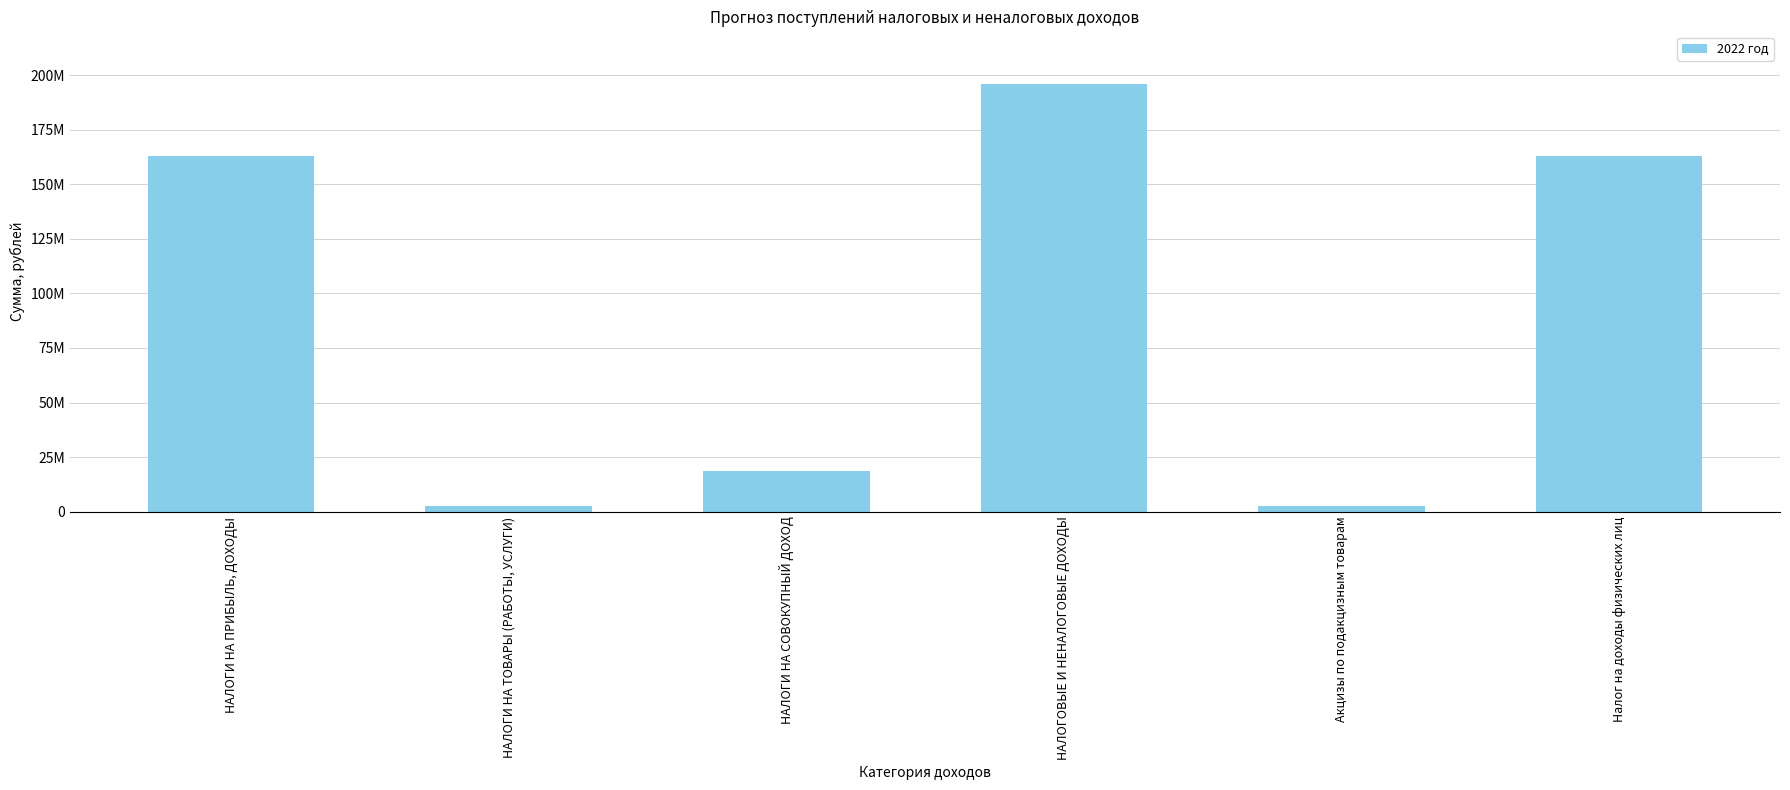

Does the chart contain any negative values?

No